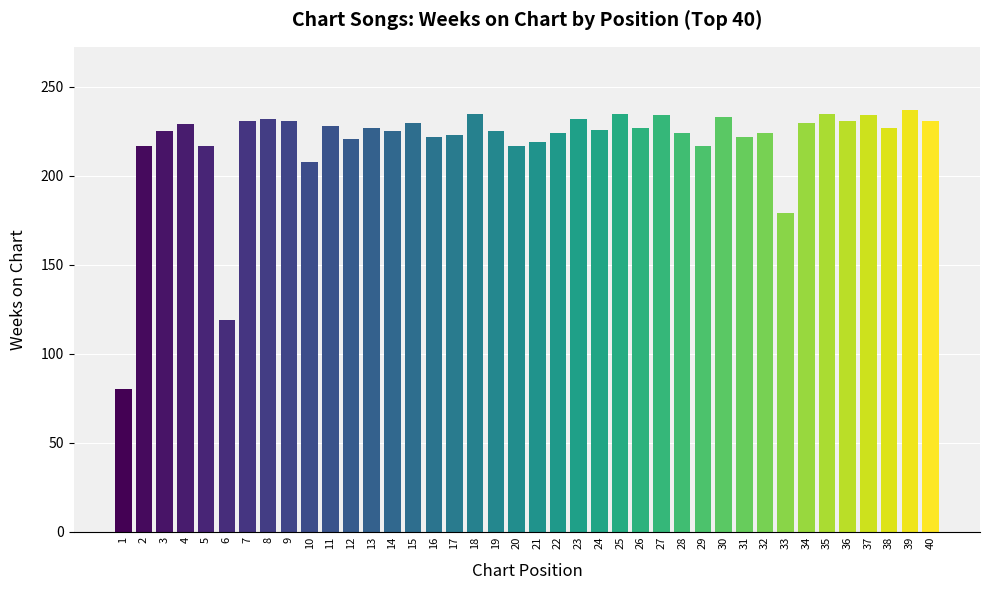

Which label corresponds to the smallest value in the chart?

1